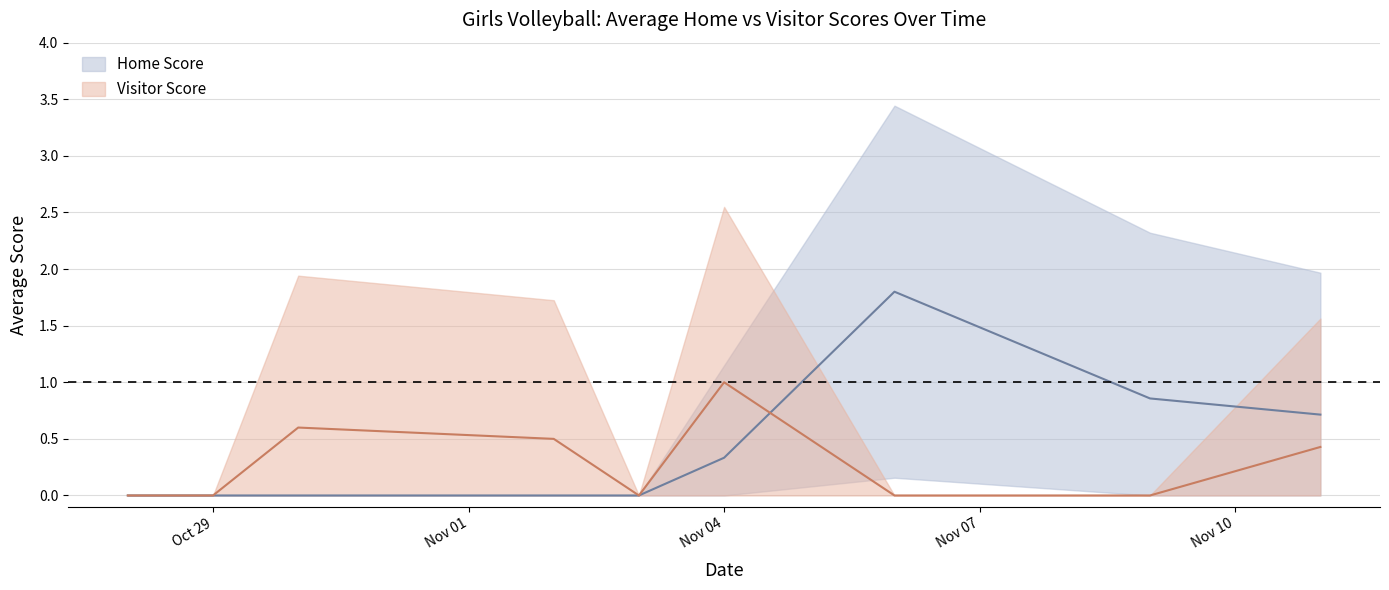

True or false: visitor_upper and visitor_mean cross at least once.

False